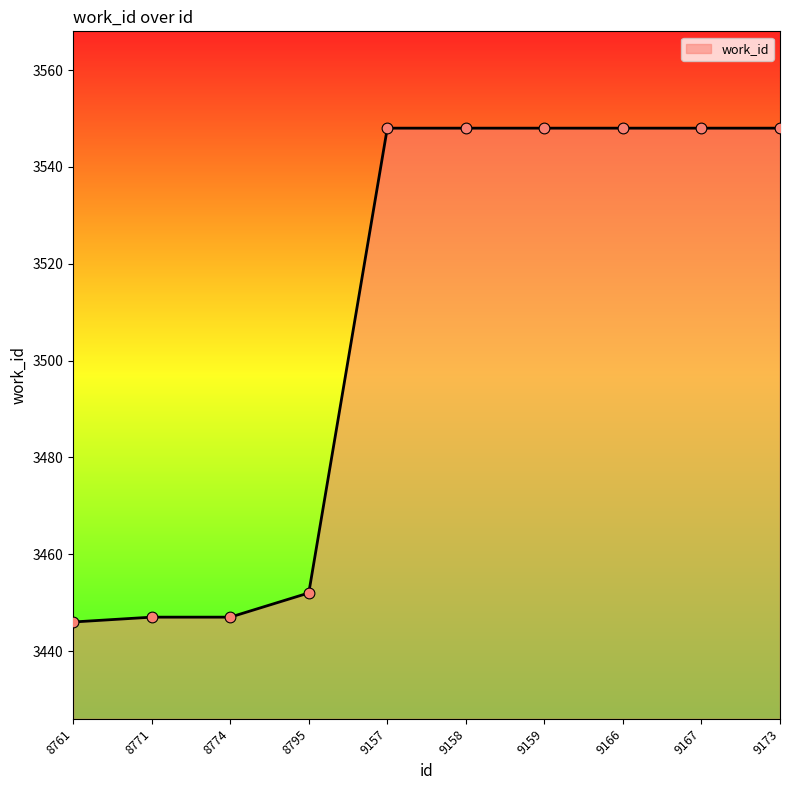

Approximately how many times larger is the value at 8795 compared to 9159?

1.0